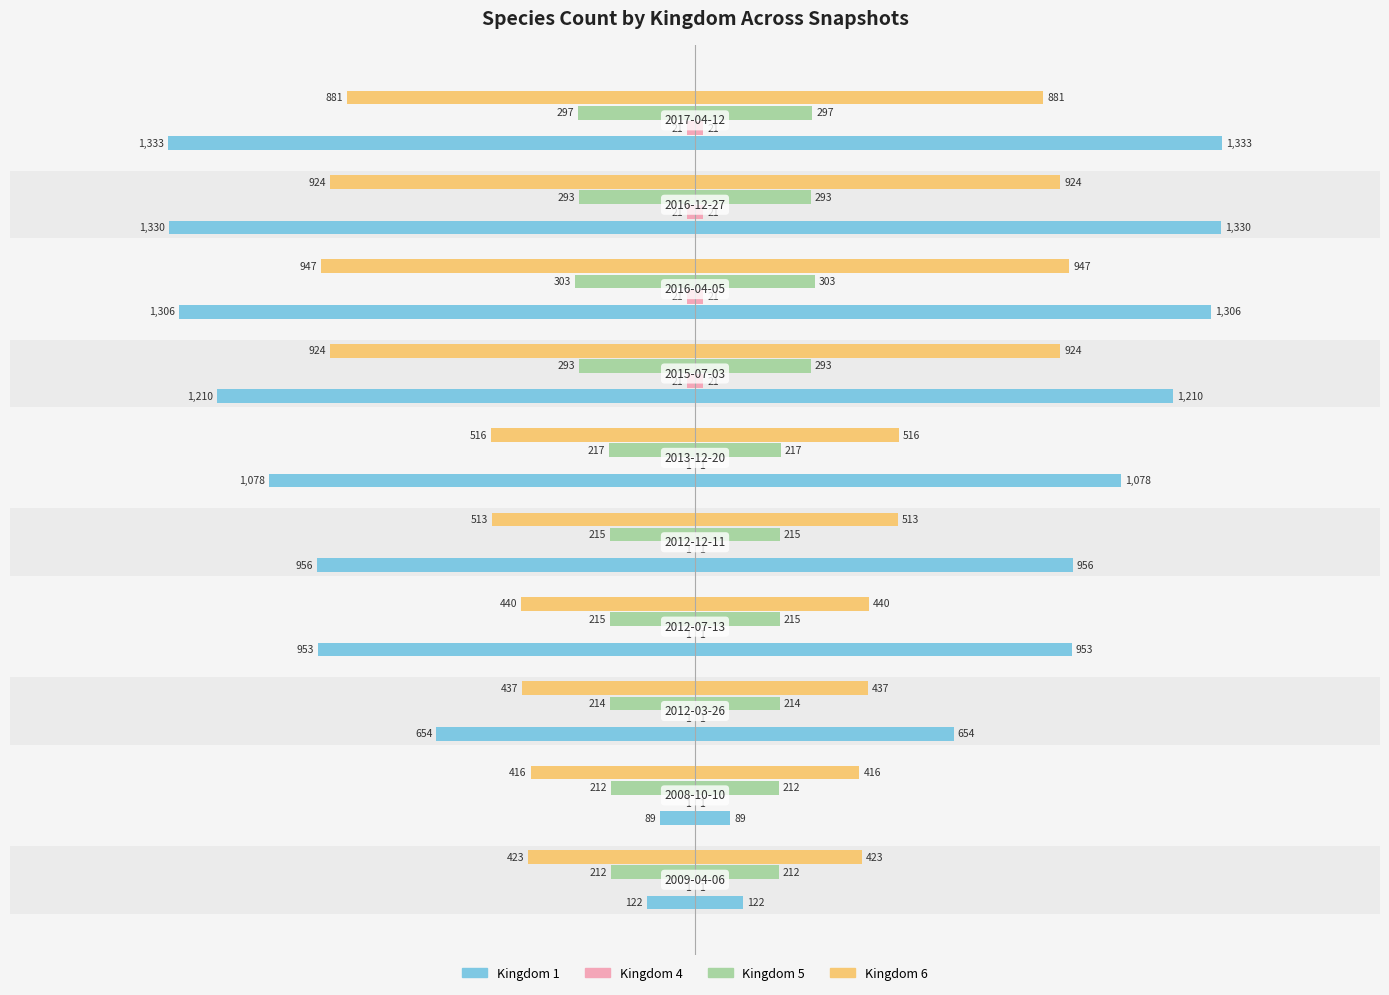

How many distinct data groups are displayed?

8